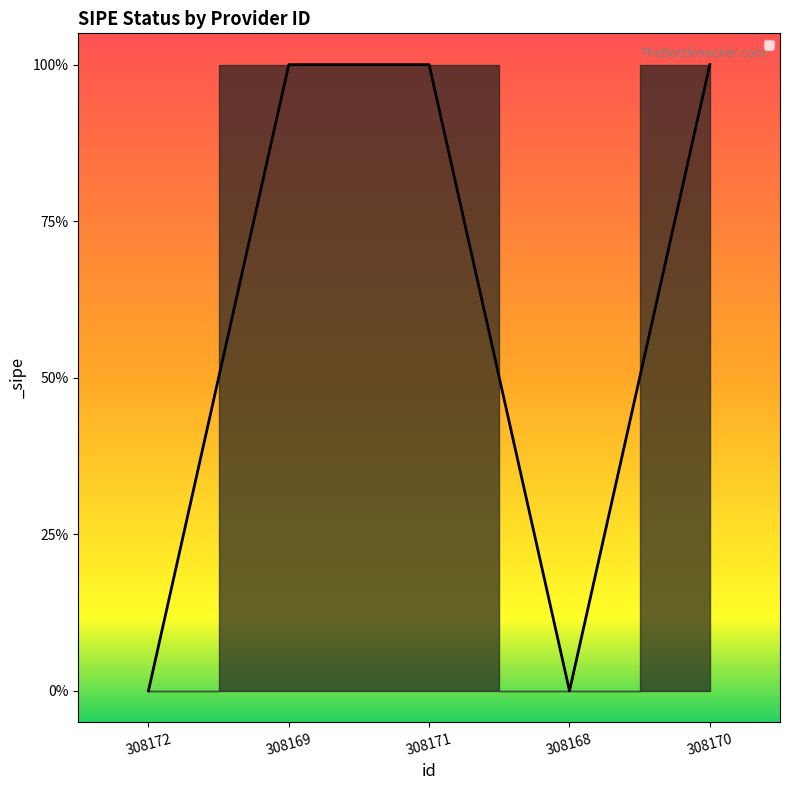

What is the sum of all values?

3